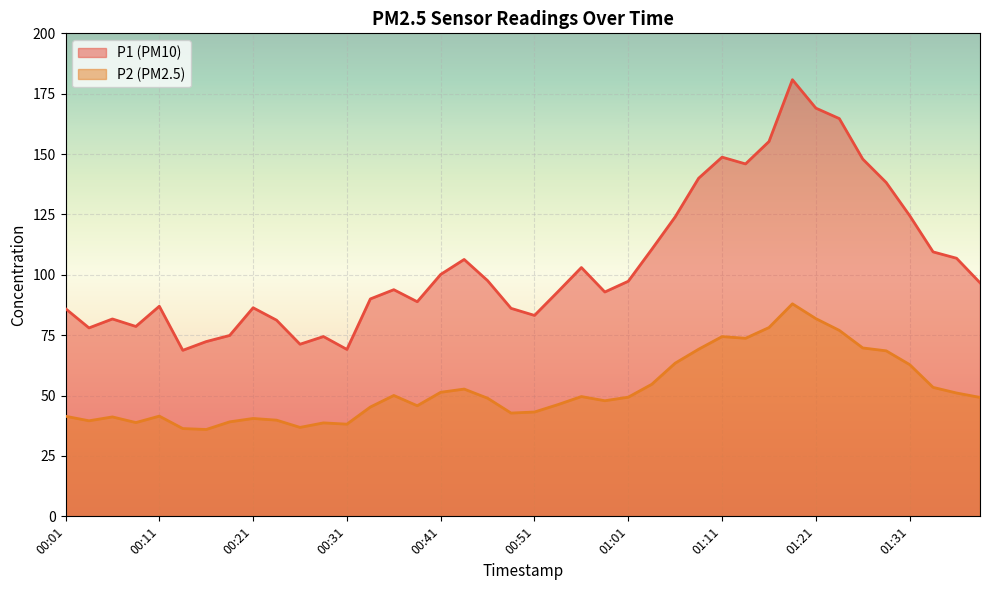

The value of P2 at 01:28 is 101.2. True or false?

False